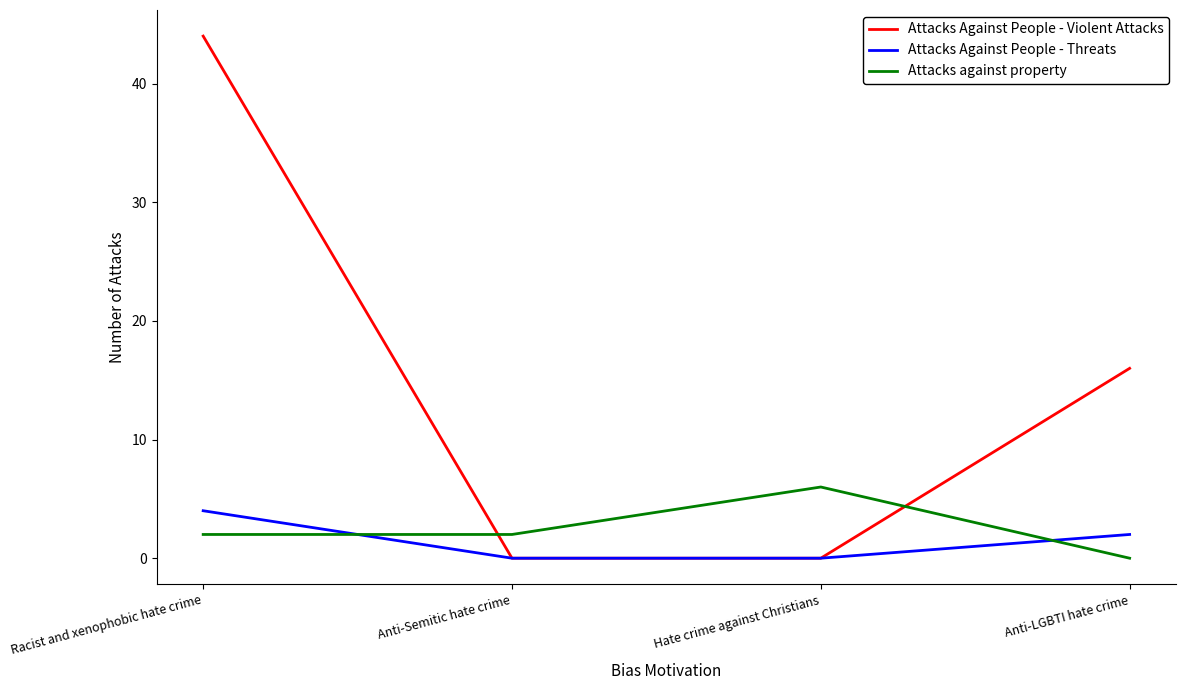

The Attacks Against People - Threats series shows -2 at Anti-Semitic hate crime. True or false?

False